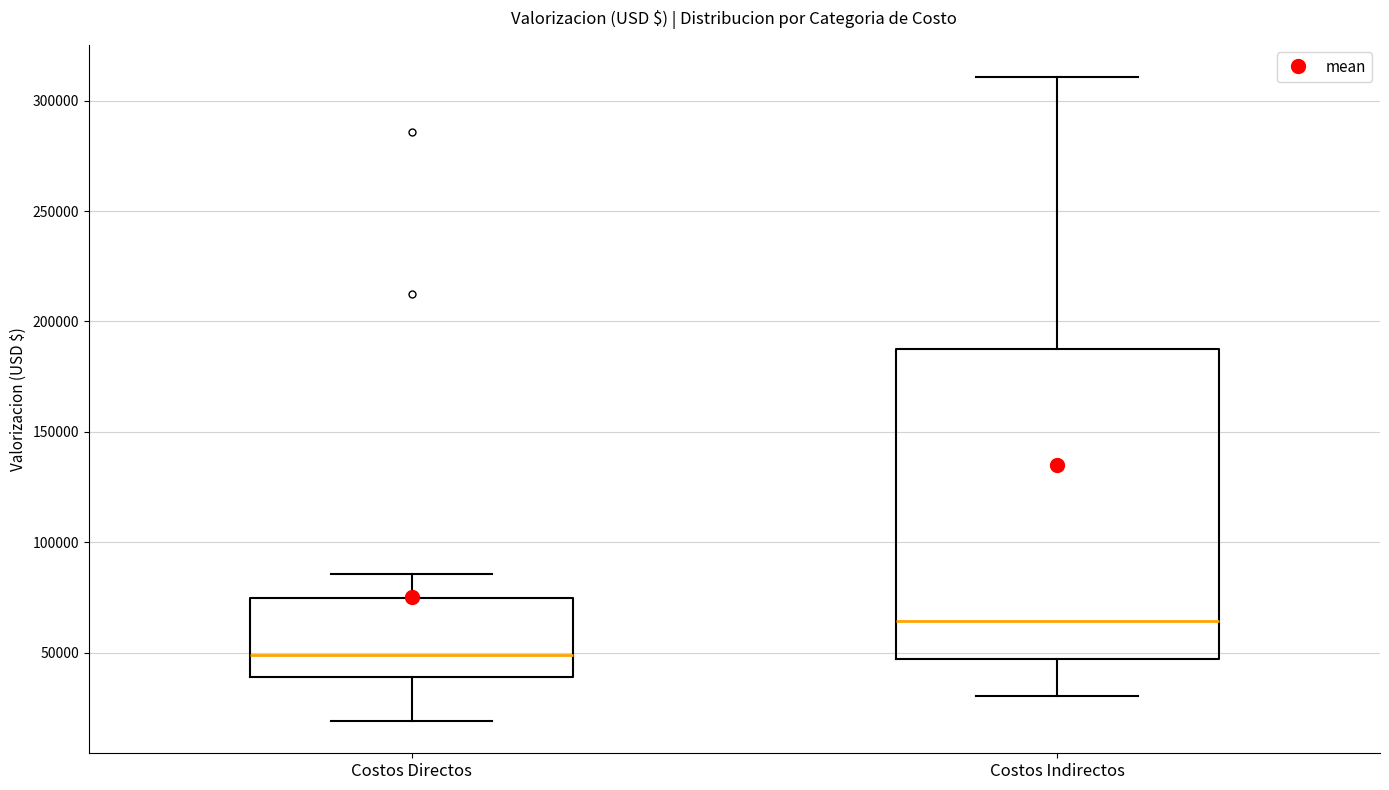

Reading left to right, transcribe this box plot: for each box, give where its median line is, the range the box spans, and where its two whiskers end, as read against the y-axis. The values are not printed on the chart, so give them approximately, as read against the axis.

Costos Directos: median 50000, box 40000 to 75000, whiskers 20000 to 85000
Costos Indirectos: median 65000, box 45000 to 185000, whiskers 30000 to 310000